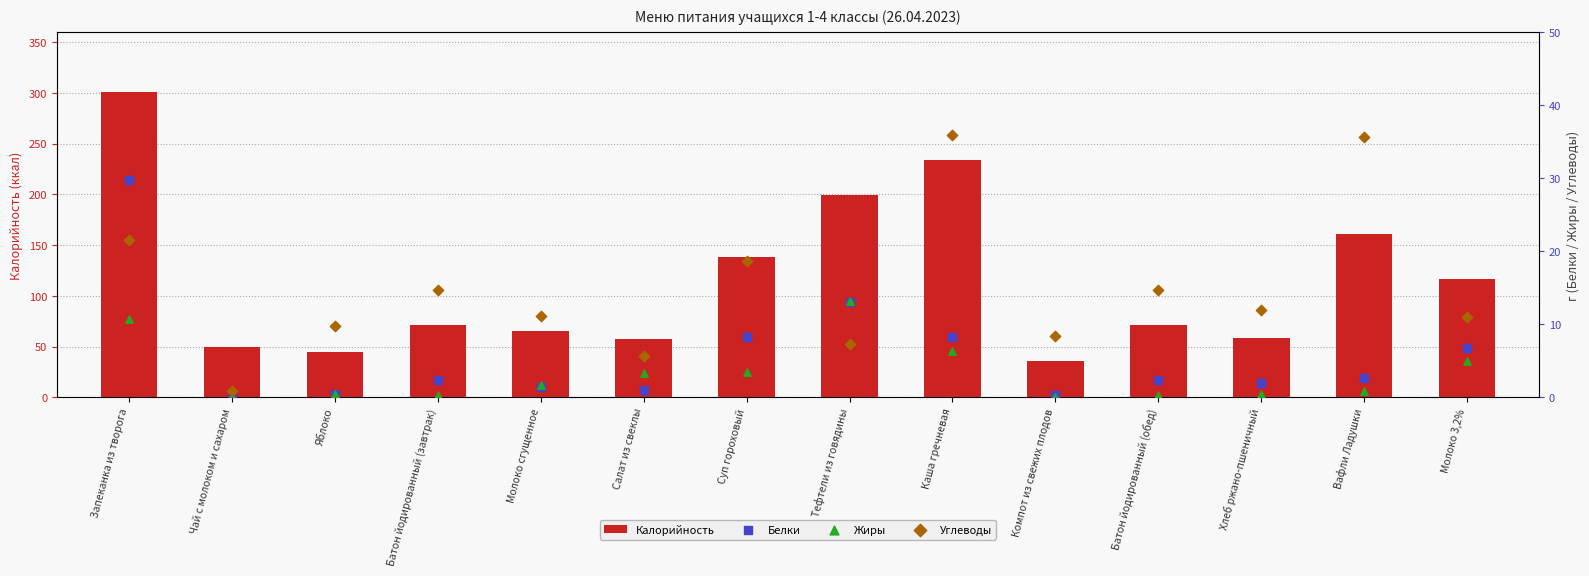

What are all the series names shown in the legend?

Калорийность, Белки, Жиры, Углеводы